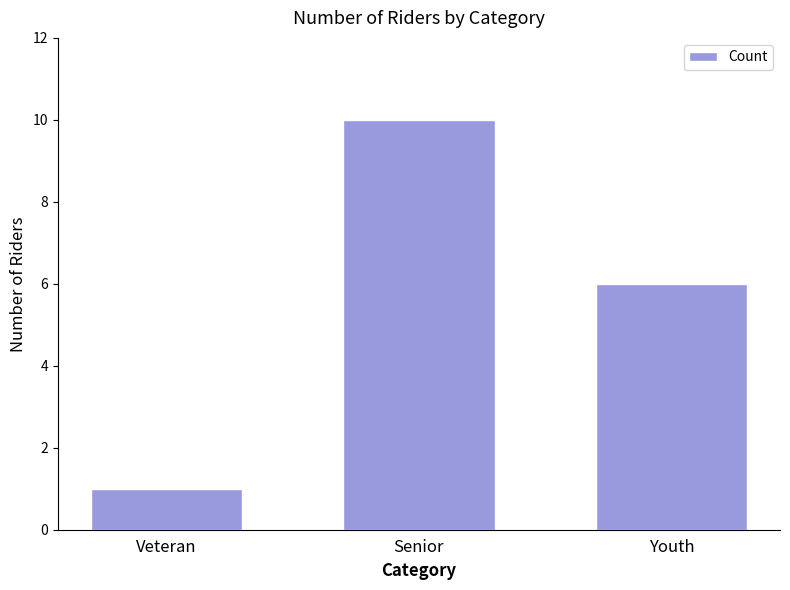

Where is the data nearest to the value 5?

Youth